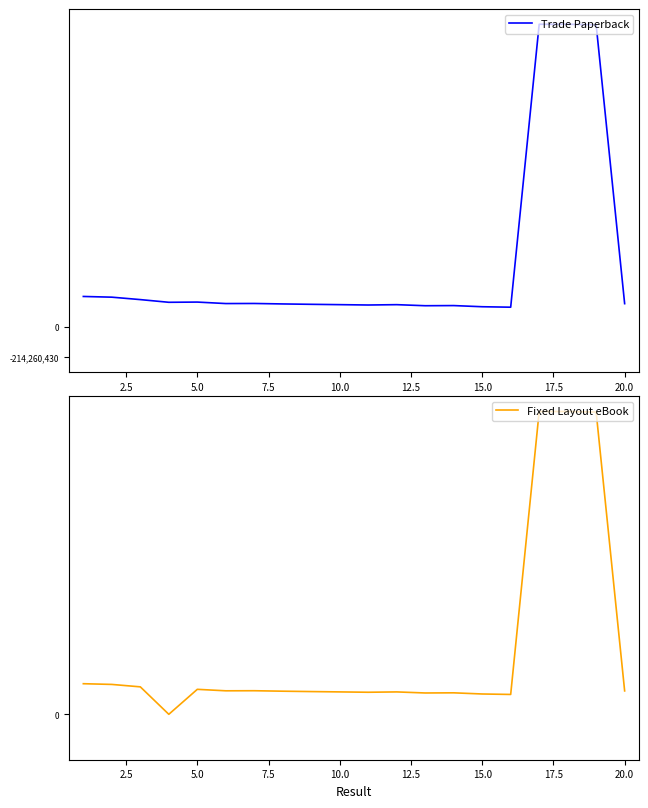

The value of Trade Paperback at 10.0 is 158492642. True or false?

True